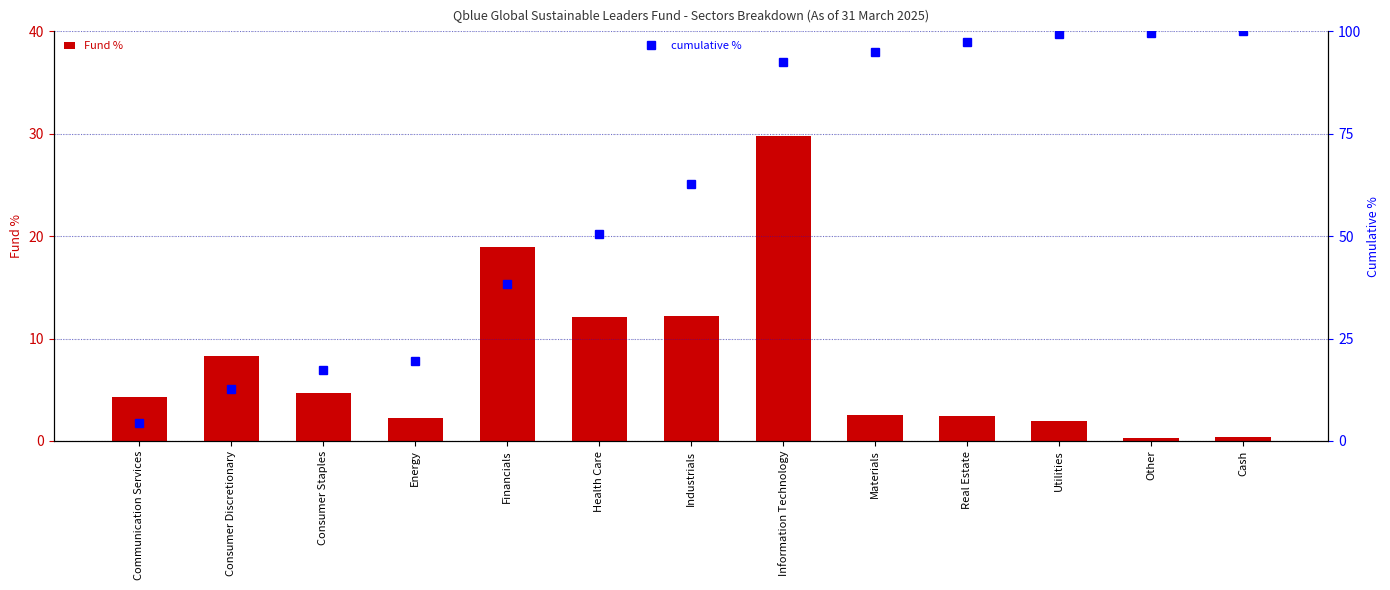

True or false: Fund % has a value of 4.7 at Consumer Staples.

True